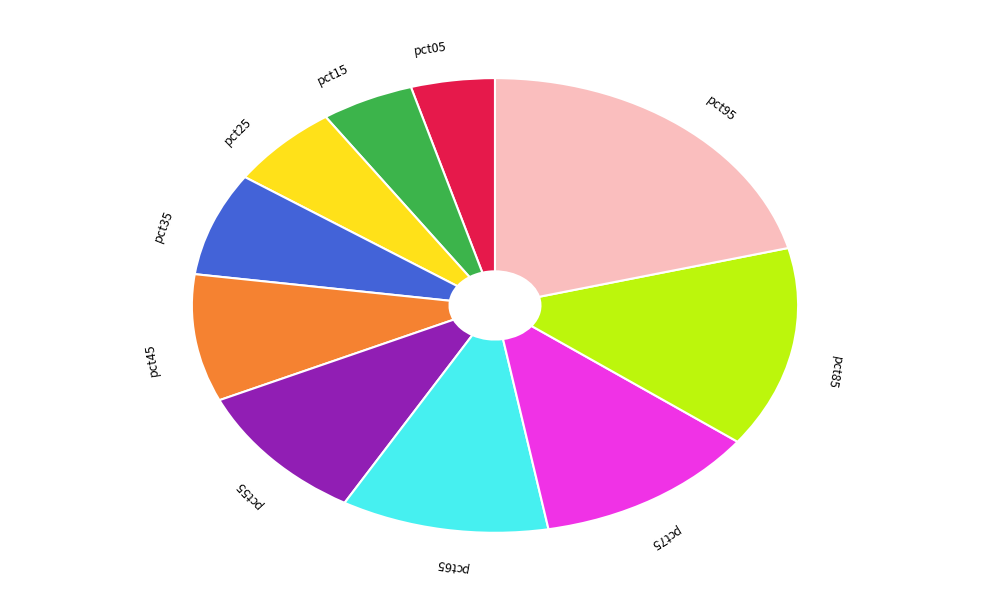

Does any single category account for the majority?

No